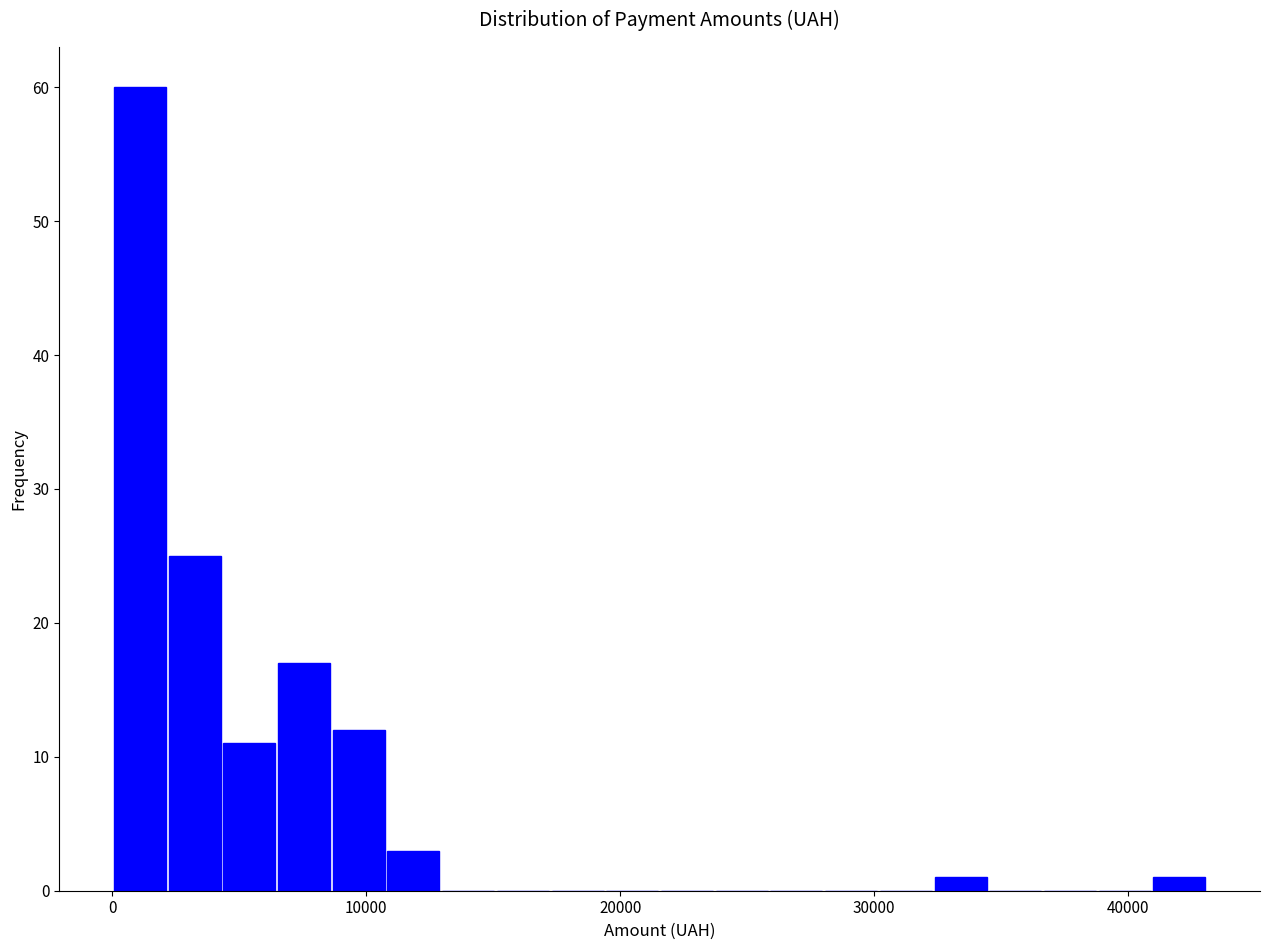

Read against the x-axis, roughly where is the centre of the tallest bar?

1000